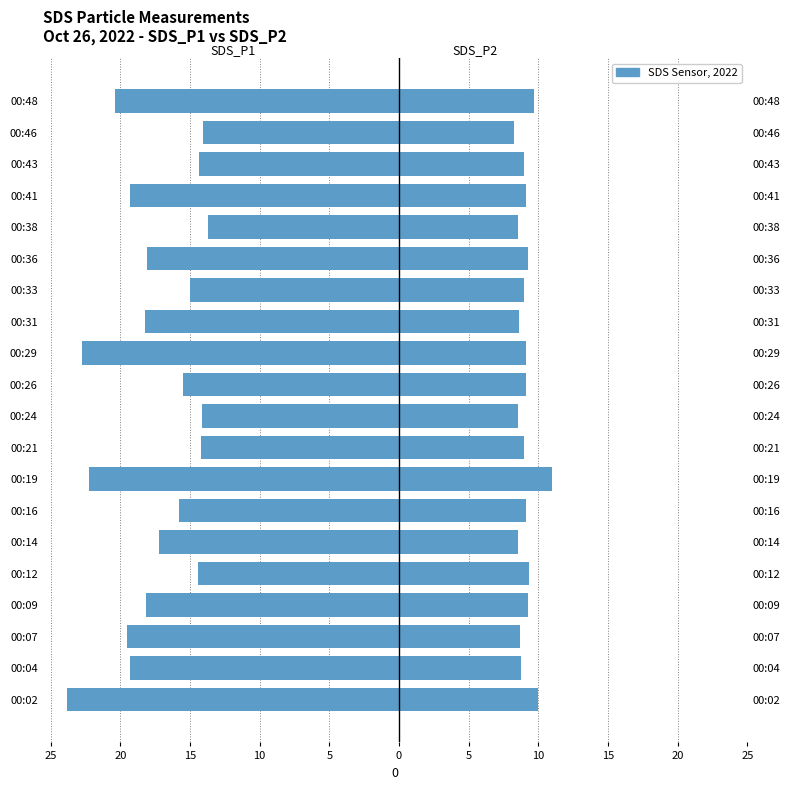

Rank the series at 00:38 from lowest to highest value.

SDS_P1, SDS_P2